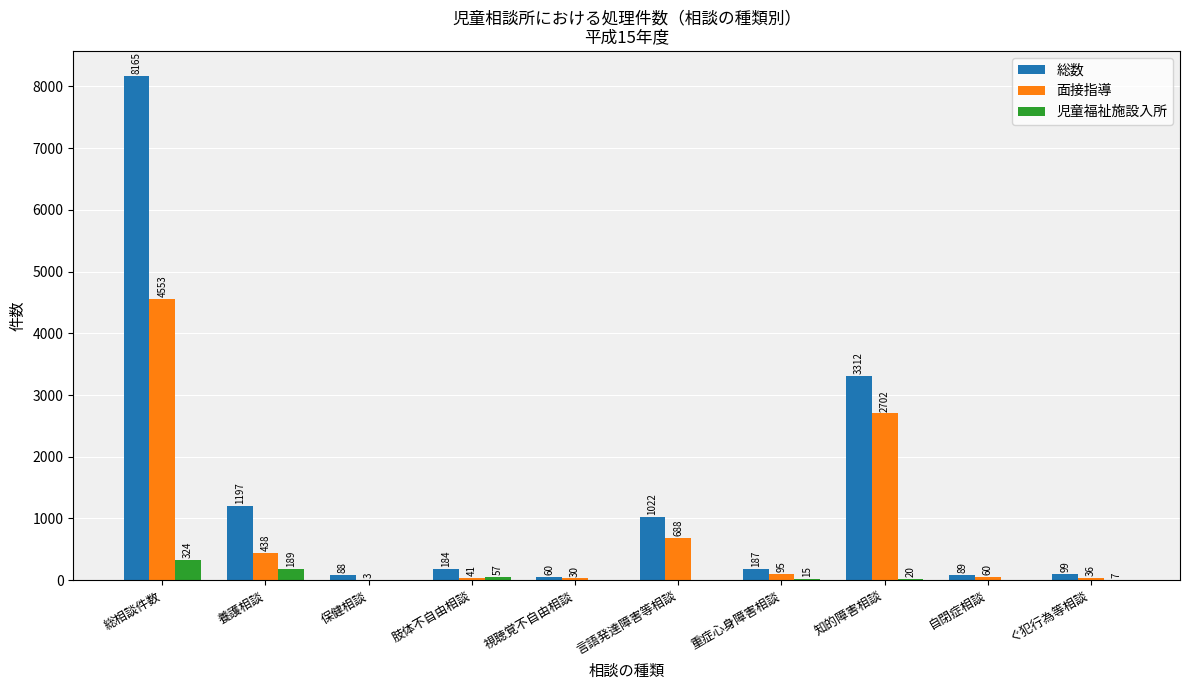

What value does the 面接指導 series have at 総相談件数, to the nearest 10?

4550